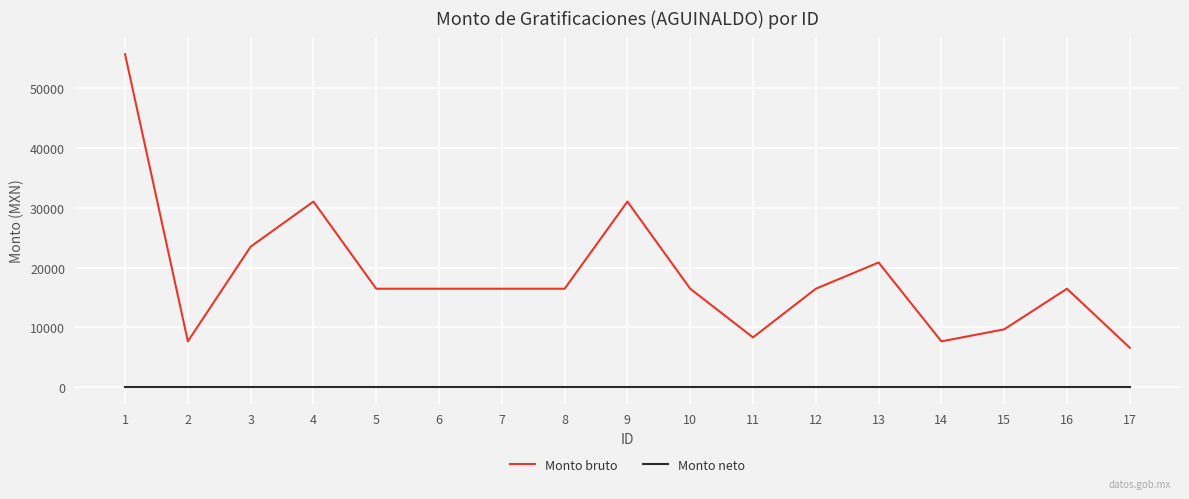

Which series has the largest range (max minus min)?

Monto bruto